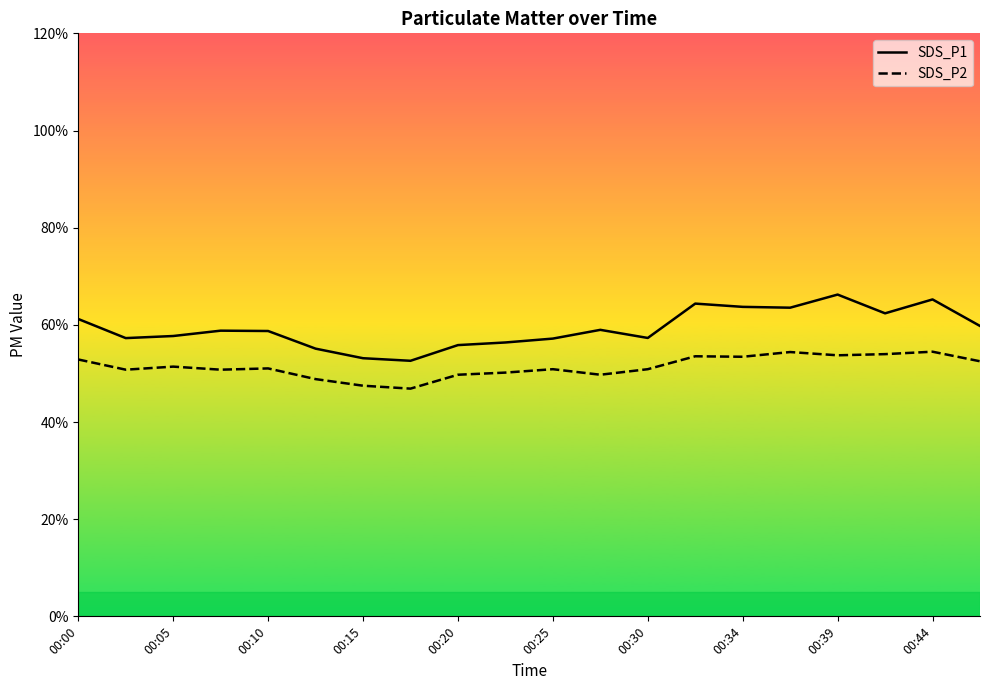

Does the chart display data point markers on the line(s)?

No